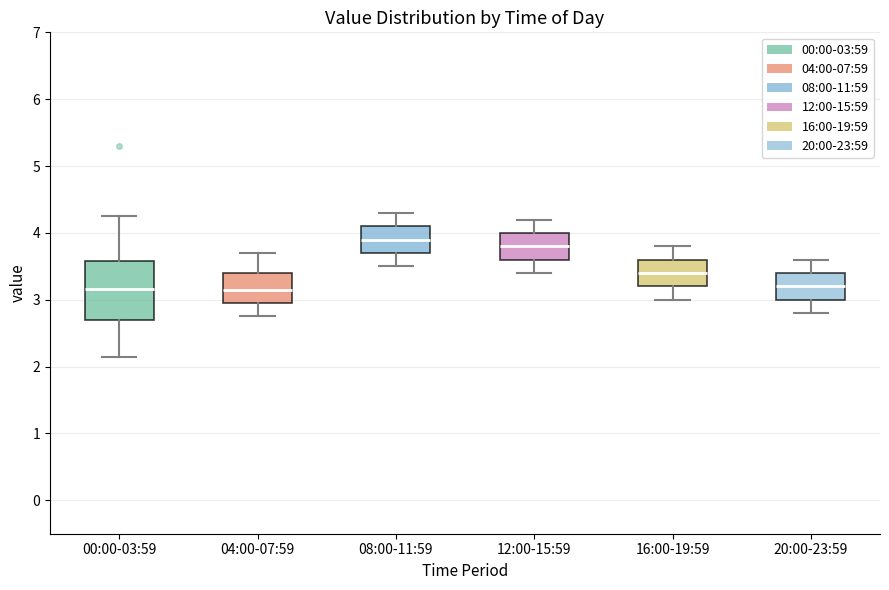

Where is the upper edge of the box for 08:00-11:59 on the y-axis? The values are not printed on the chart, so give them approximately, as read against the axis.

4.1